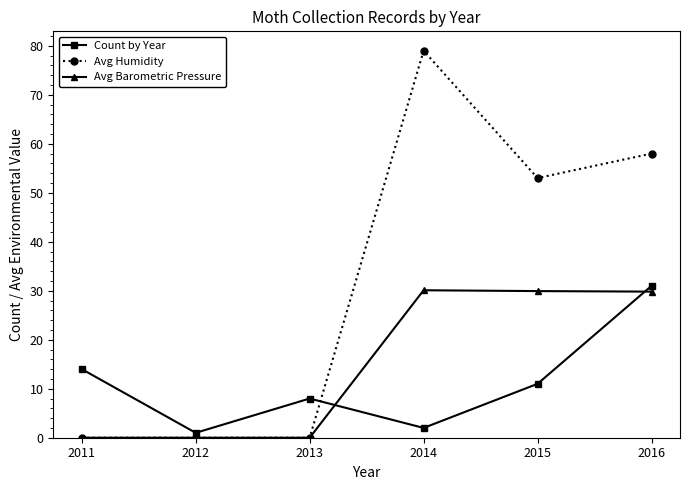

What is the maximum value for Count by Year?

31.0